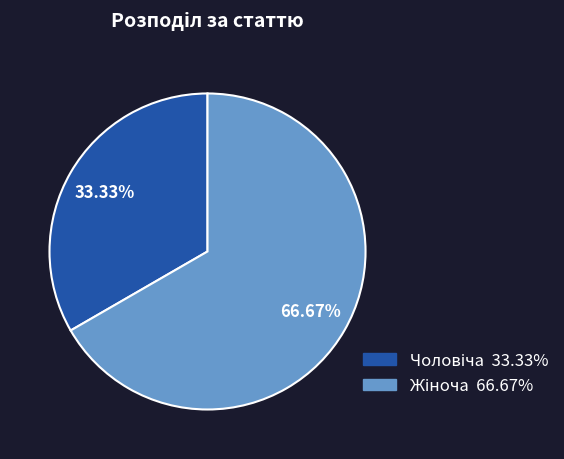

Is there any slice that represents more than half of the pie?

Yes